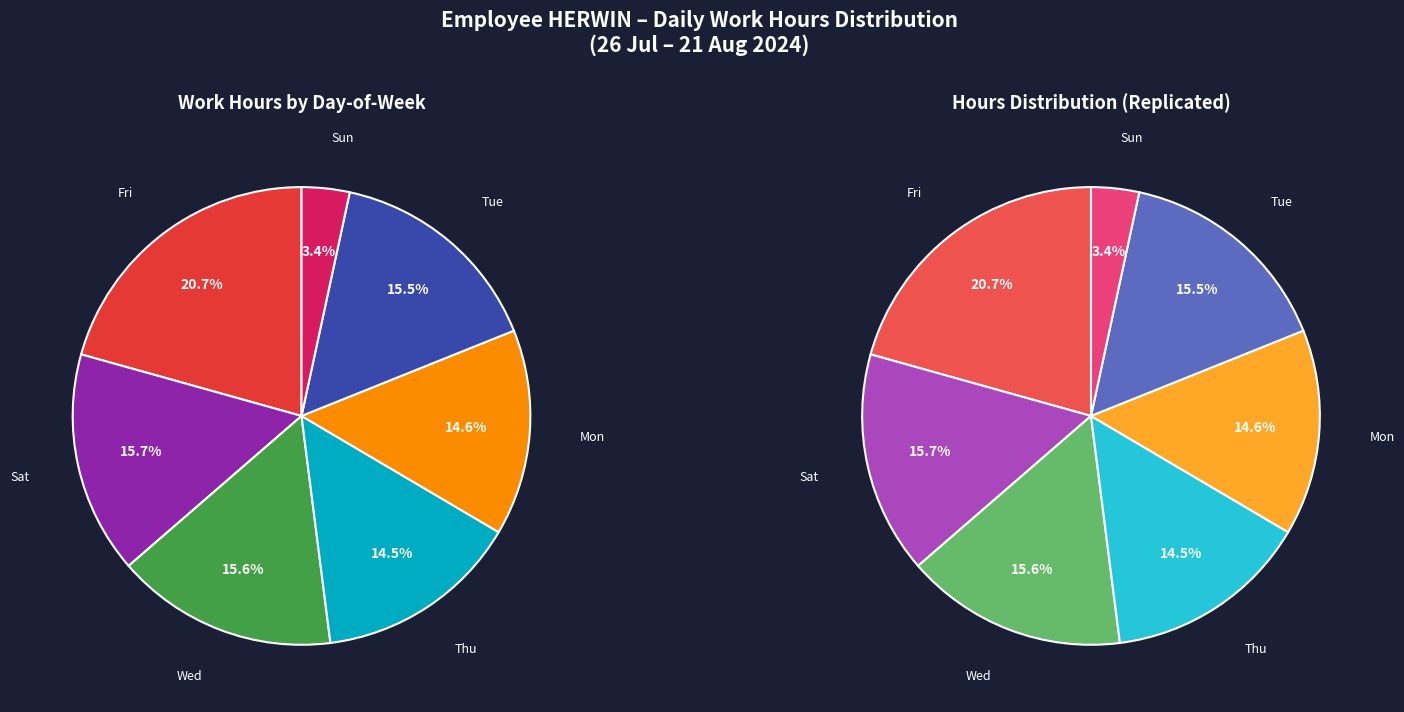

Does 3-Sat account for over 50% of the chart?

No